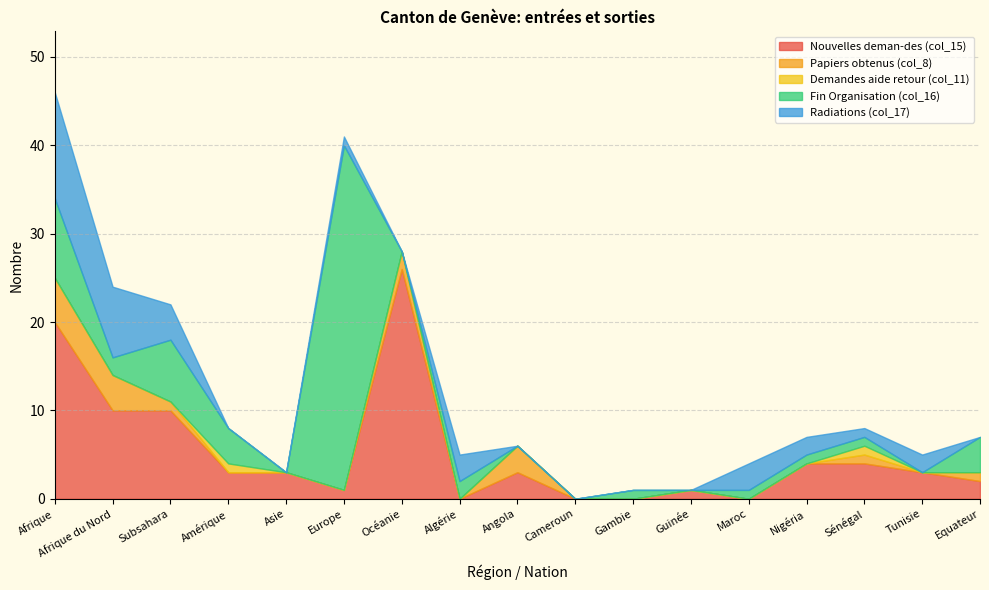

Which category has the highest value across all series?

Europe